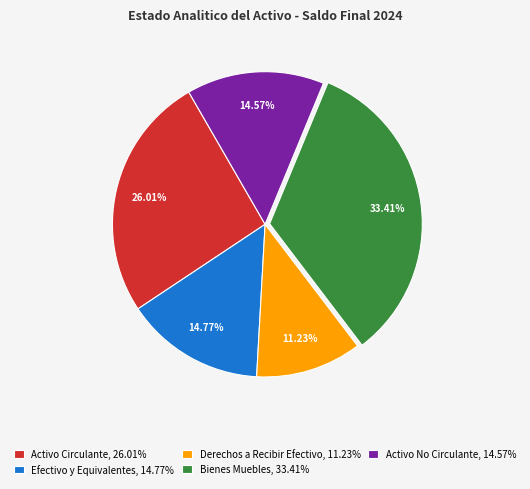

Approximately how many times larger is the value at Derechos a Recibir Efectivo, 11.23% compared to Efectivo y Equivalentes, 14.77%?

0.8